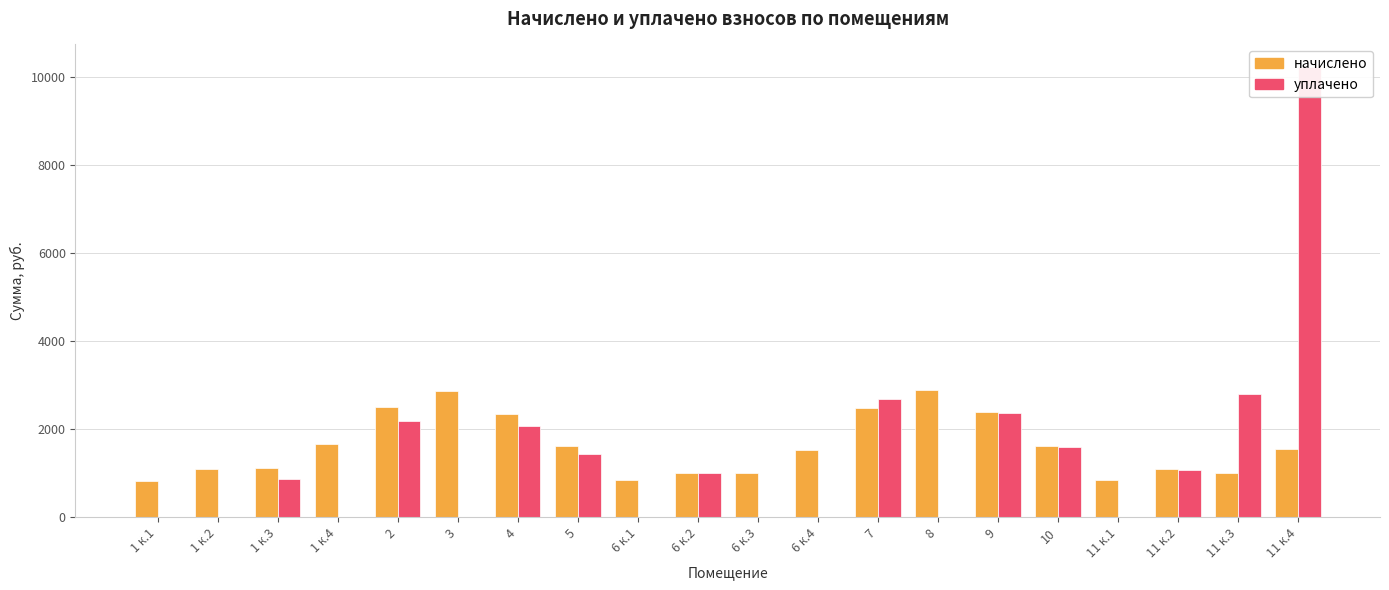

Reading right to left, list all the values displayed in this chart.

начислено: 1546.7	1017.1	1092.8	840.6	1614.0	2387.3	2891.7	2479.8	1538.3	1017.1	1017.1	840.6	1622.3	2353.7	2858.0	2496.6	1672.8	1126.4	1109.6	832.2
уплачено: 10217.9	2810.2	1079.7	0.0	1594.6	2358.7	0.0	2695.7	0.0	0.0	1004.9	0.0	1442.1	2063.9	0.0	2189.2	0.0	862.6	0.0	0.0